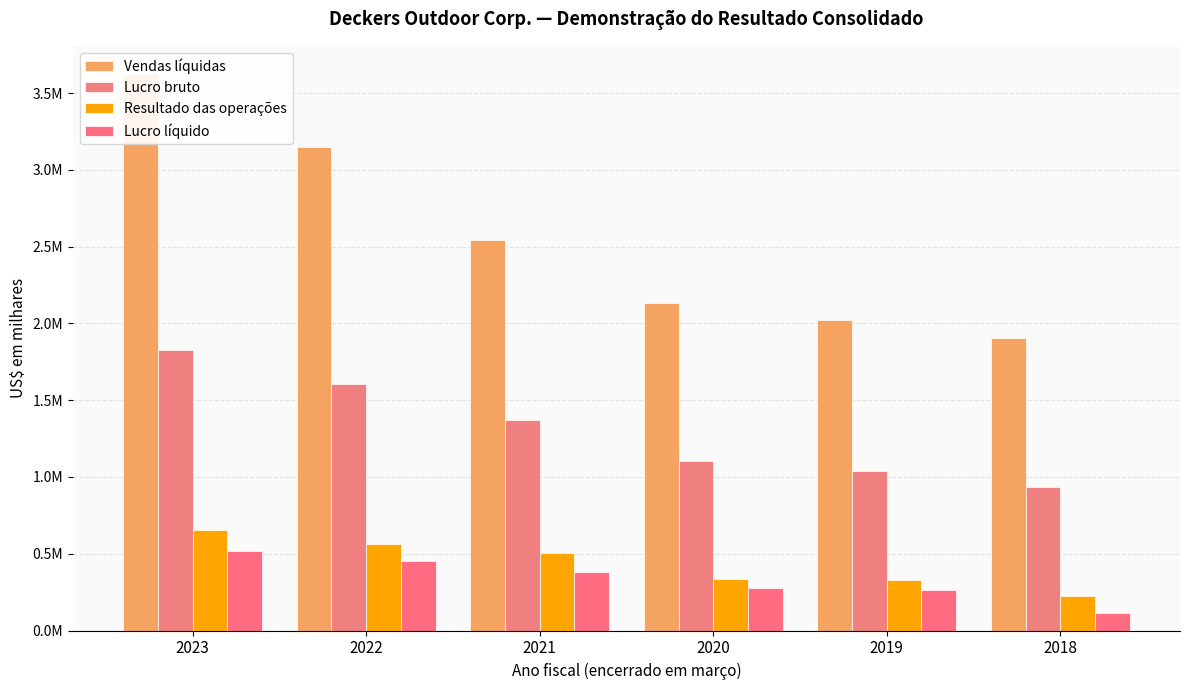

True or false: Lucro líquido has a value of 276142 at 2020.

True